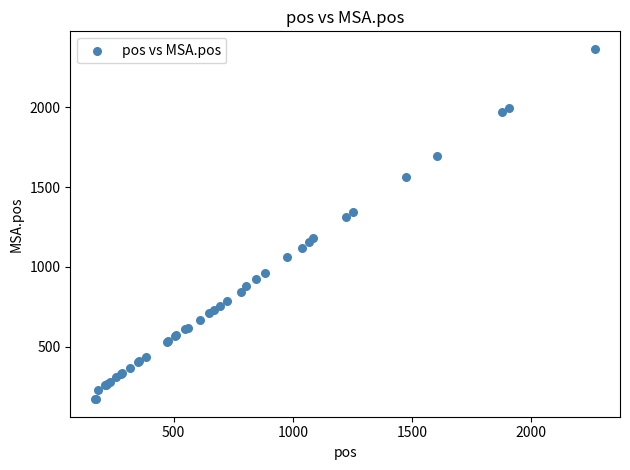

What Y value in the scatter plot is closest to 1269?

1314